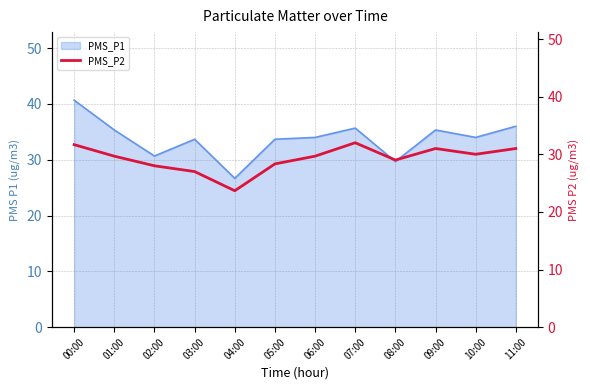

The value of PMS_P1 at 11:00 is 64.5. True or false?

False